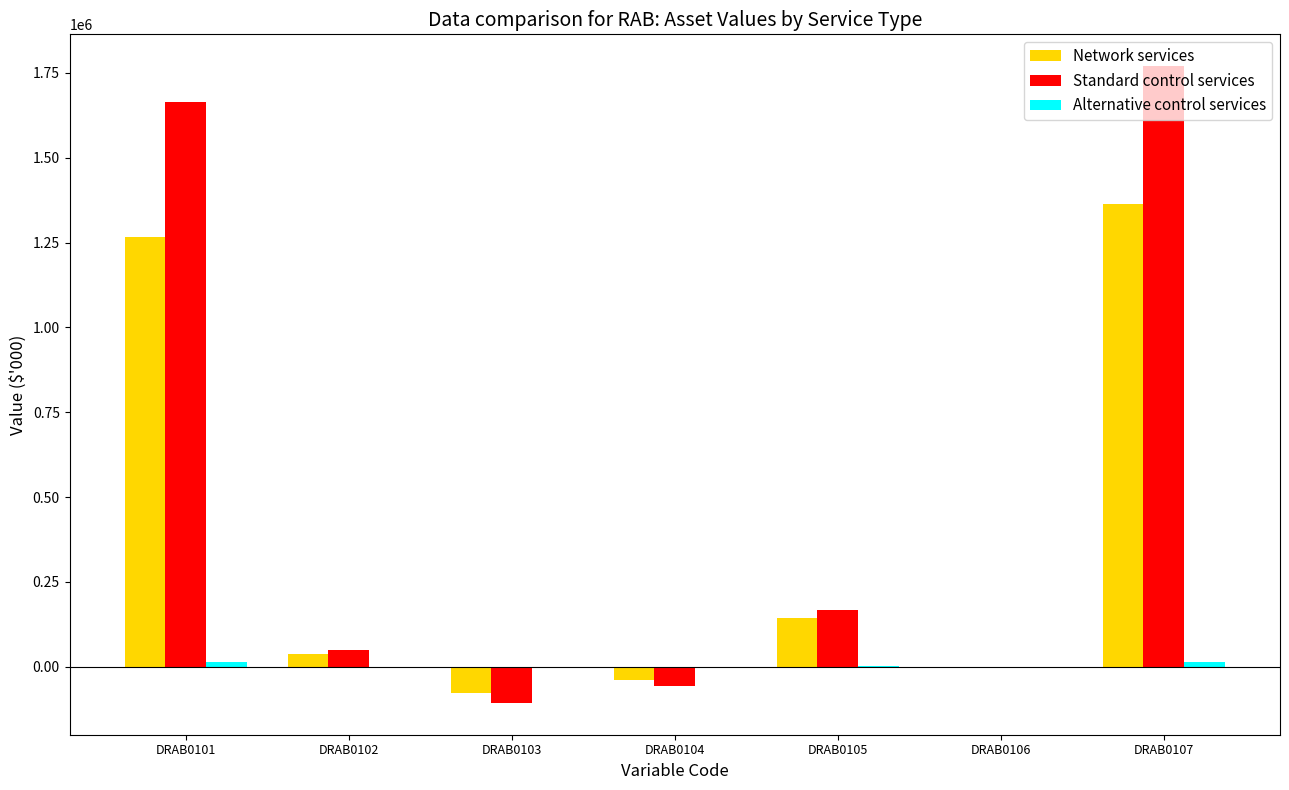

What is the greatest value displayed?

1769641.6